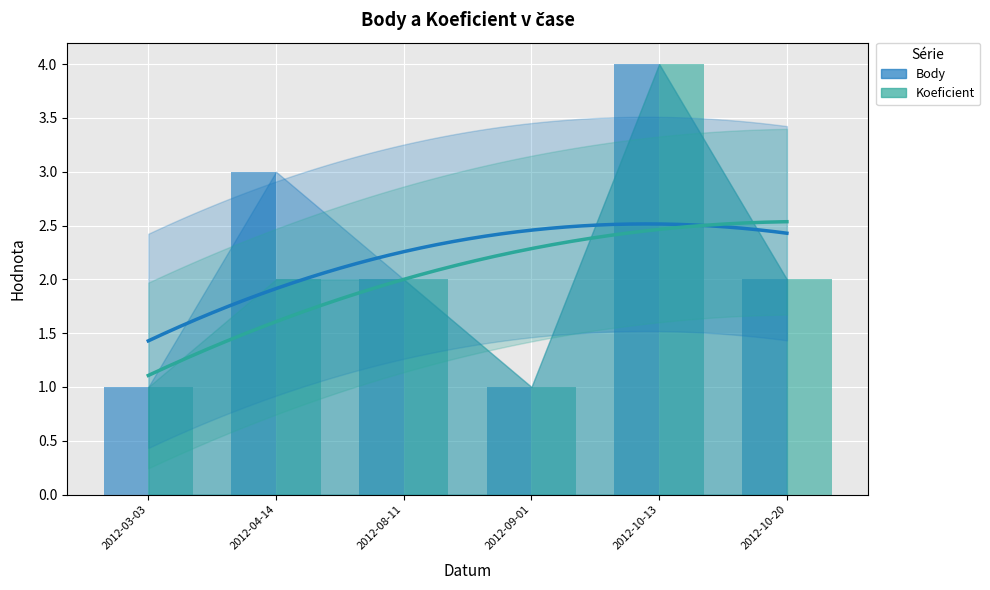

Which category has the lowest value in the Koeficient series?

2012-03-03